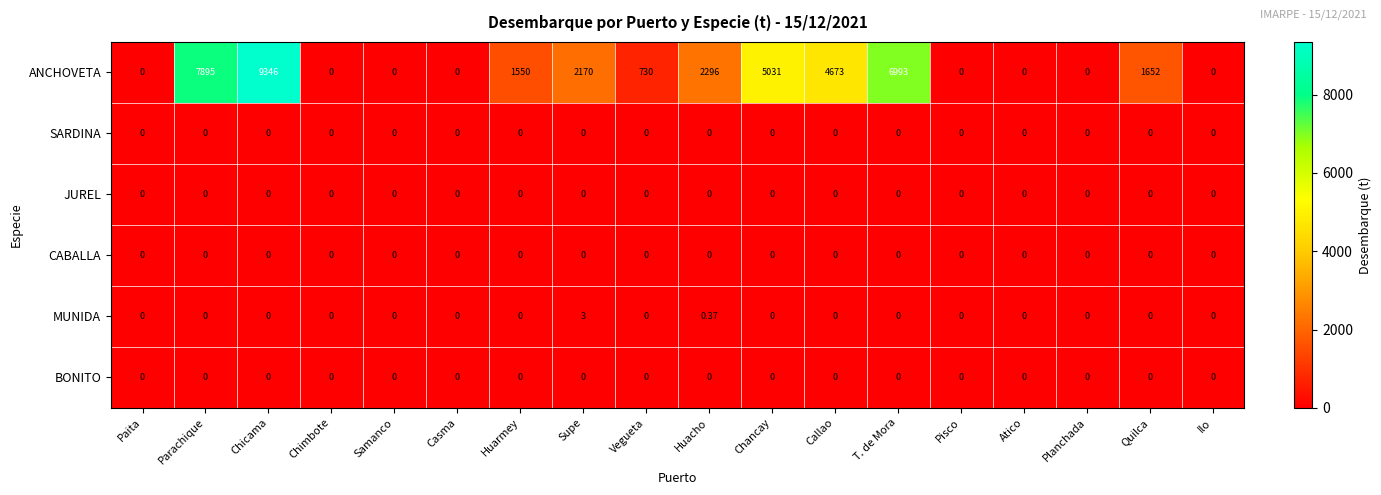

Which series has the widest spread of values?

ANCHOVETA